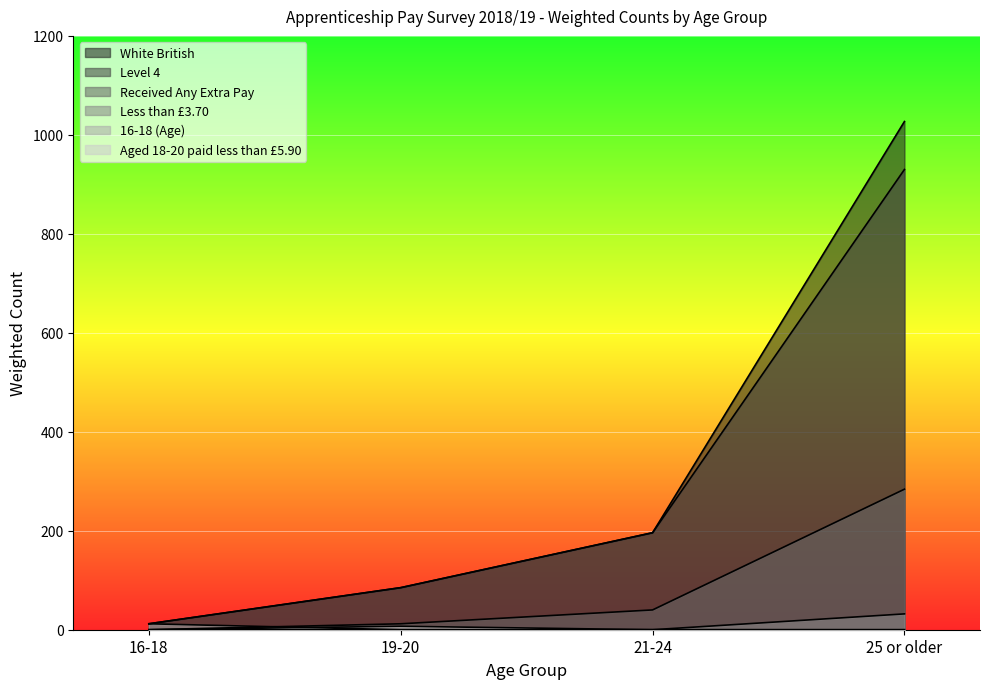

Count the number of data series in this chart.

6